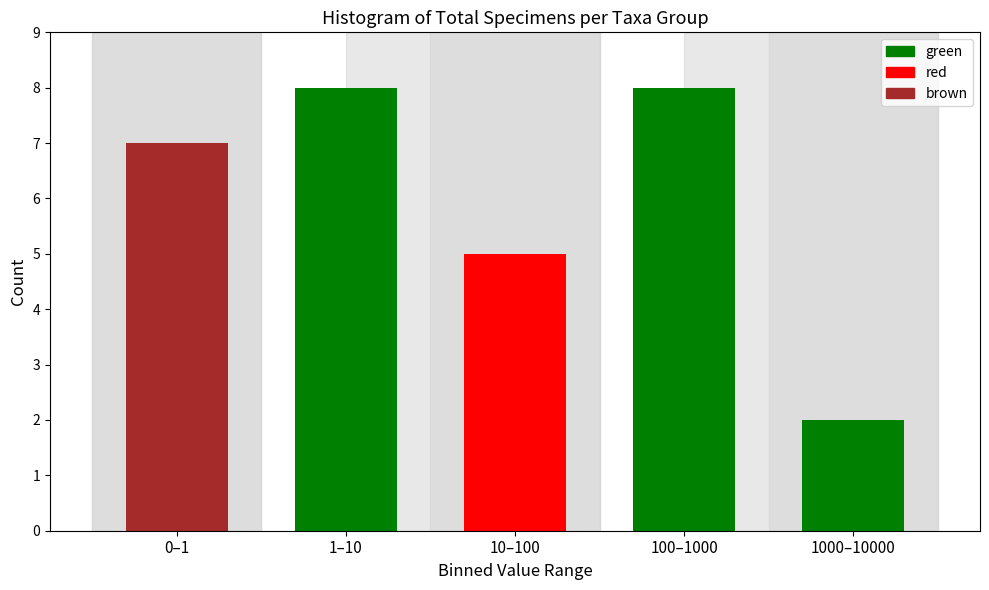

Reading left to right, transcribe all the data shown in this chart.

7	8	5	8	2